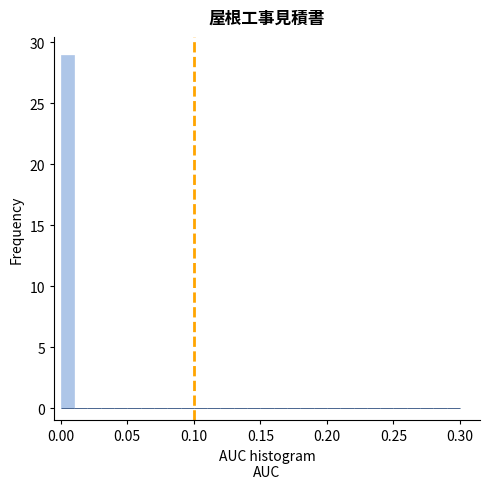

Around what value on the x-axis is the tallest bar? Give the approximate position of its centre, as read against the axis.

0.005